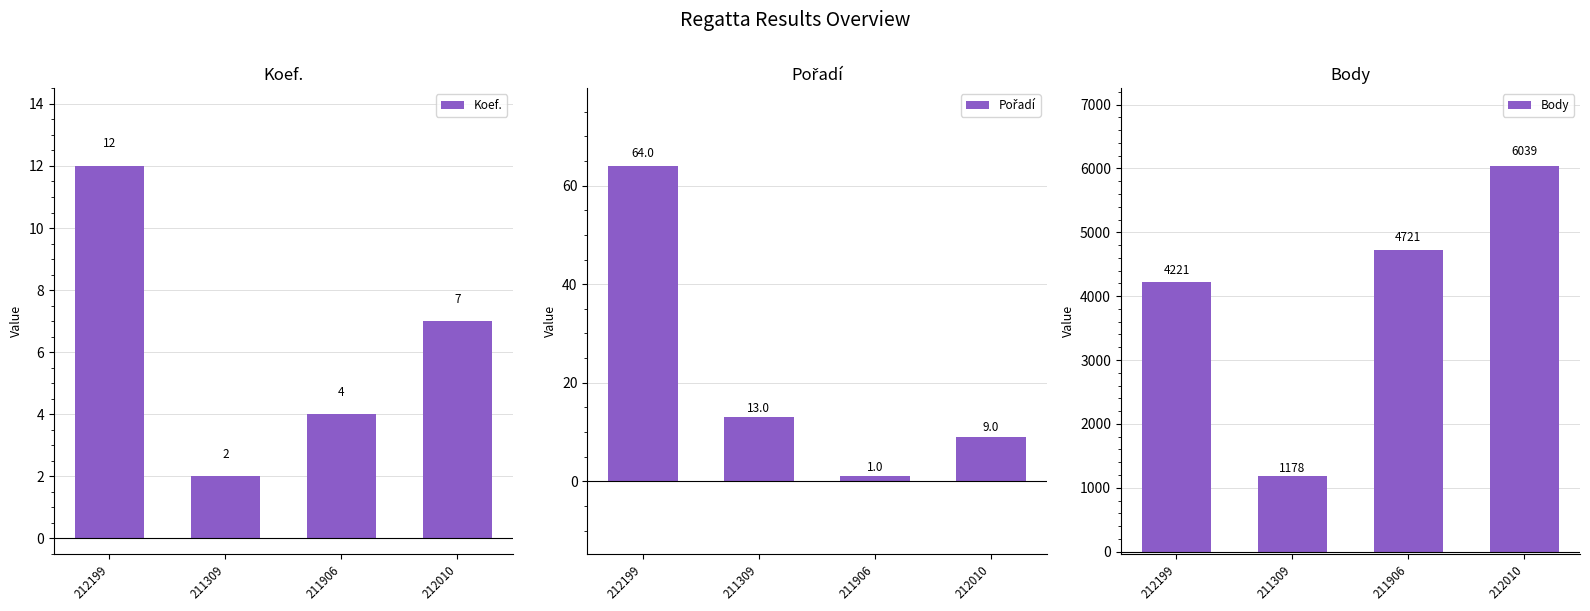

How many groups of bars are there?

4